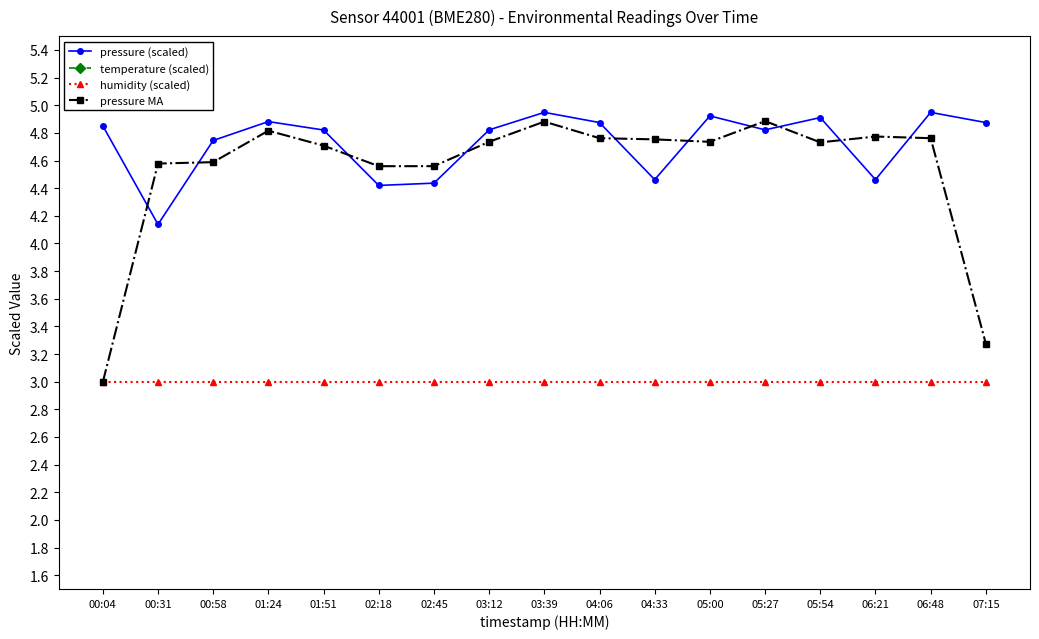

Reading left to right, what are all the values shown in this chart?

pressure (scaled): 00:04=4.9	00:31=4.1	00:58=4.7	01:24=4.9	01:51=4.8	02:18=4.4	02:45=4.4	03:12=4.8	03:39=4.9	04:06=4.9	04:33=4.5	05:00=4.9	05:27=4.8	05:54=4.9	06:21=4.5	06:48=4.9	07:15=4.9
temperature (scaled): 00:04=7.7	00:31=6.5	00:58=7.5	01:24=7.6	01:51=7.4	02:18=6.7	02:45=6.5	03:12=7.2	03:39=7.3	04:06=7.3	04:33=6.6	05:00=7.4	05:27=7.2	05:54=7.3	06:21=6.6	06:48=7.3	07:15=7.3
humidity (scaled): 00:04=3.0	00:31=3.0	00:58=3.0	01:24=3.0	01:51=3.0	02:18=3.0	02:45=3.0	03:12=3.0	03:39=3.0	04:06=3.0	04:33=3.0	05:00=3.0	05:27=3.0	05:54=3.0	06:21=3.0	06:48=3.0	07:15=3.0
pressure MA: 00:04=3.0	00:31=4.6	00:58=4.6	01:24=4.8	01:51=4.7	02:18=4.6	02:45=4.6	03:12=4.7	03:39=4.9	04:06=4.8	04:33=4.8	05:00=4.7	05:27=4.9	05:54=4.7	06:21=4.8	06:48=4.8	07:15=3.3